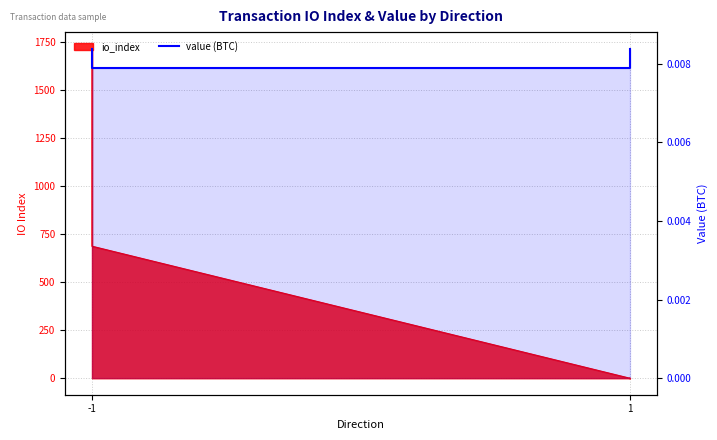

Where is the data nearest to the value 0?

1